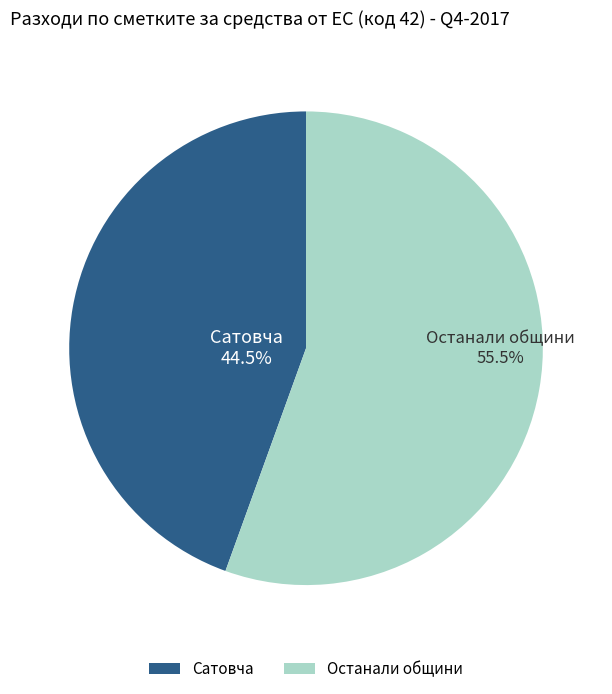

Count the number of slices in the pie.

2